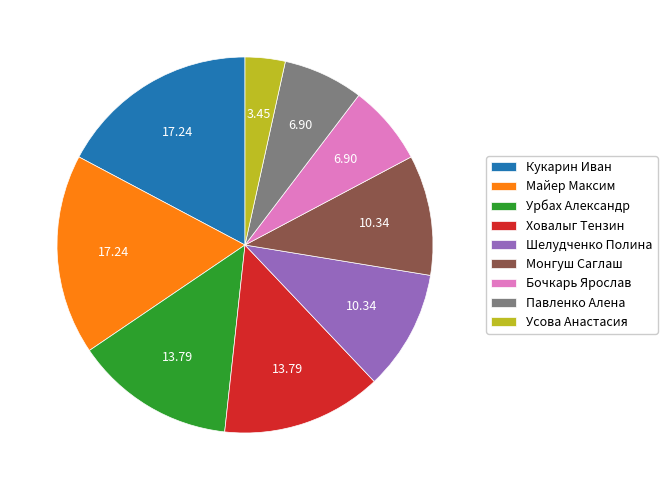

How many slices are in this pie chart?

9